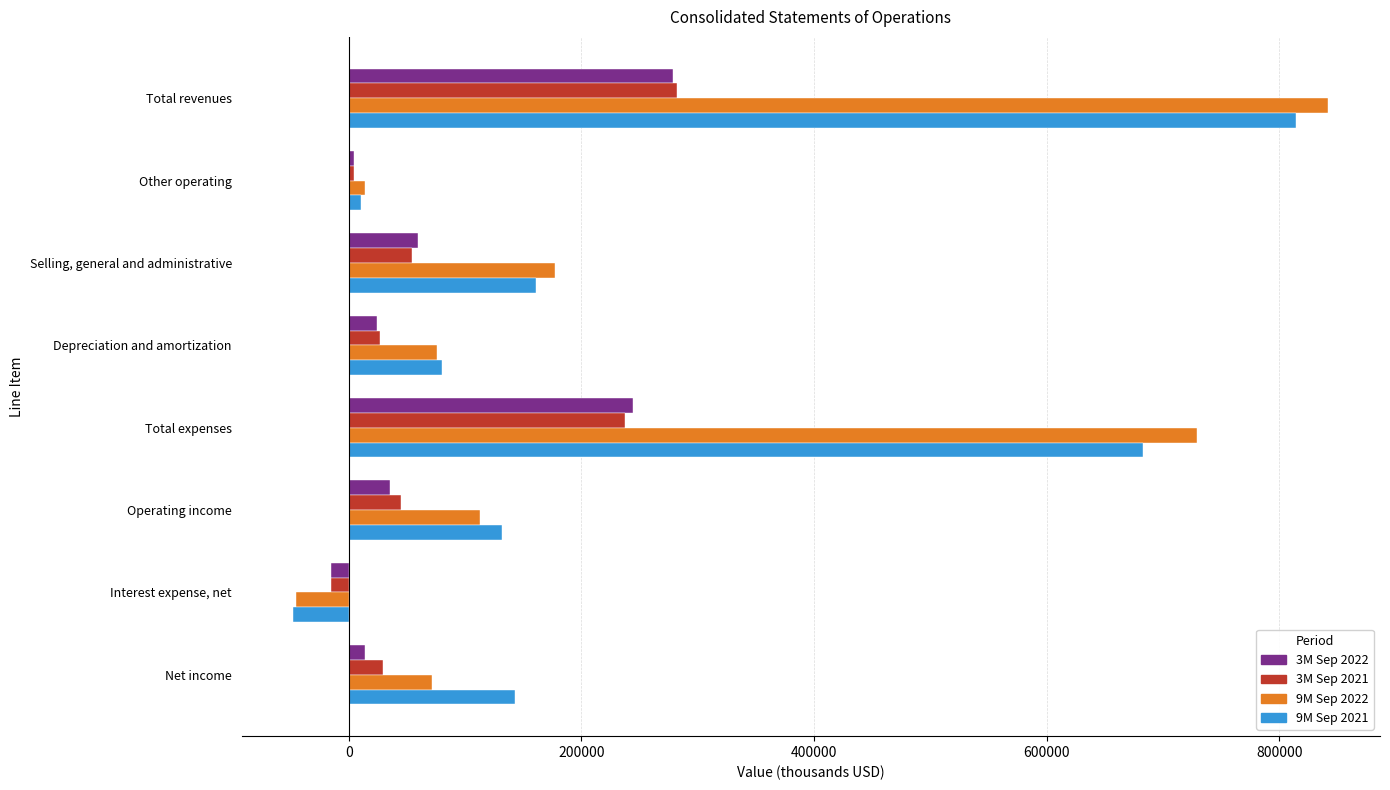

How many values in 3M Sep 2021 are above zero?

7